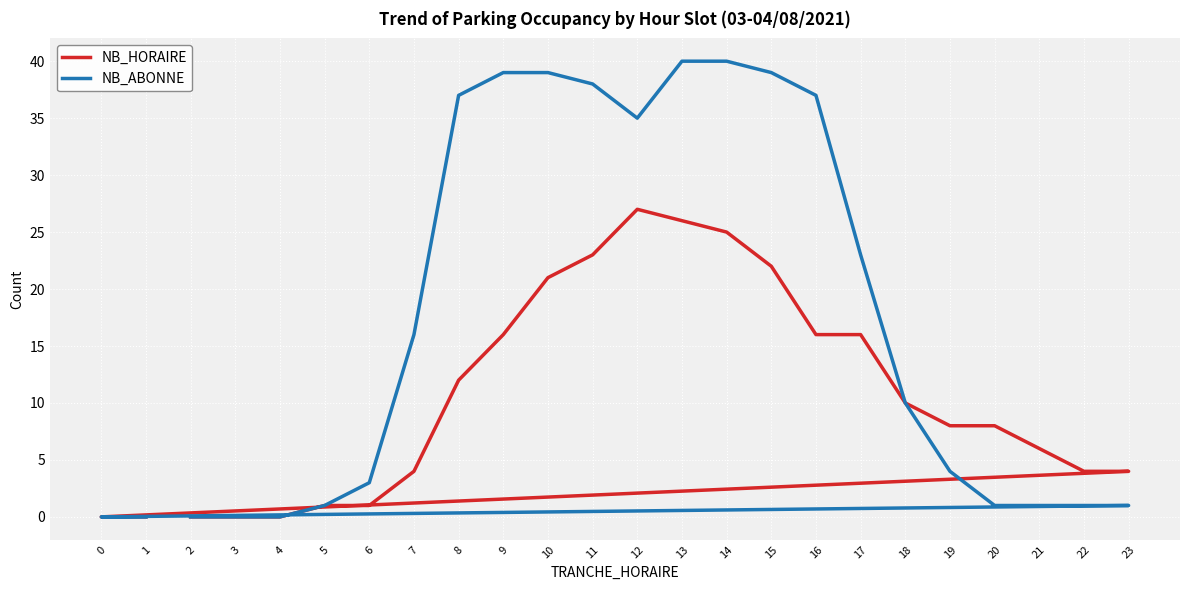

What is the average value of the NB_ABONNE series?

17